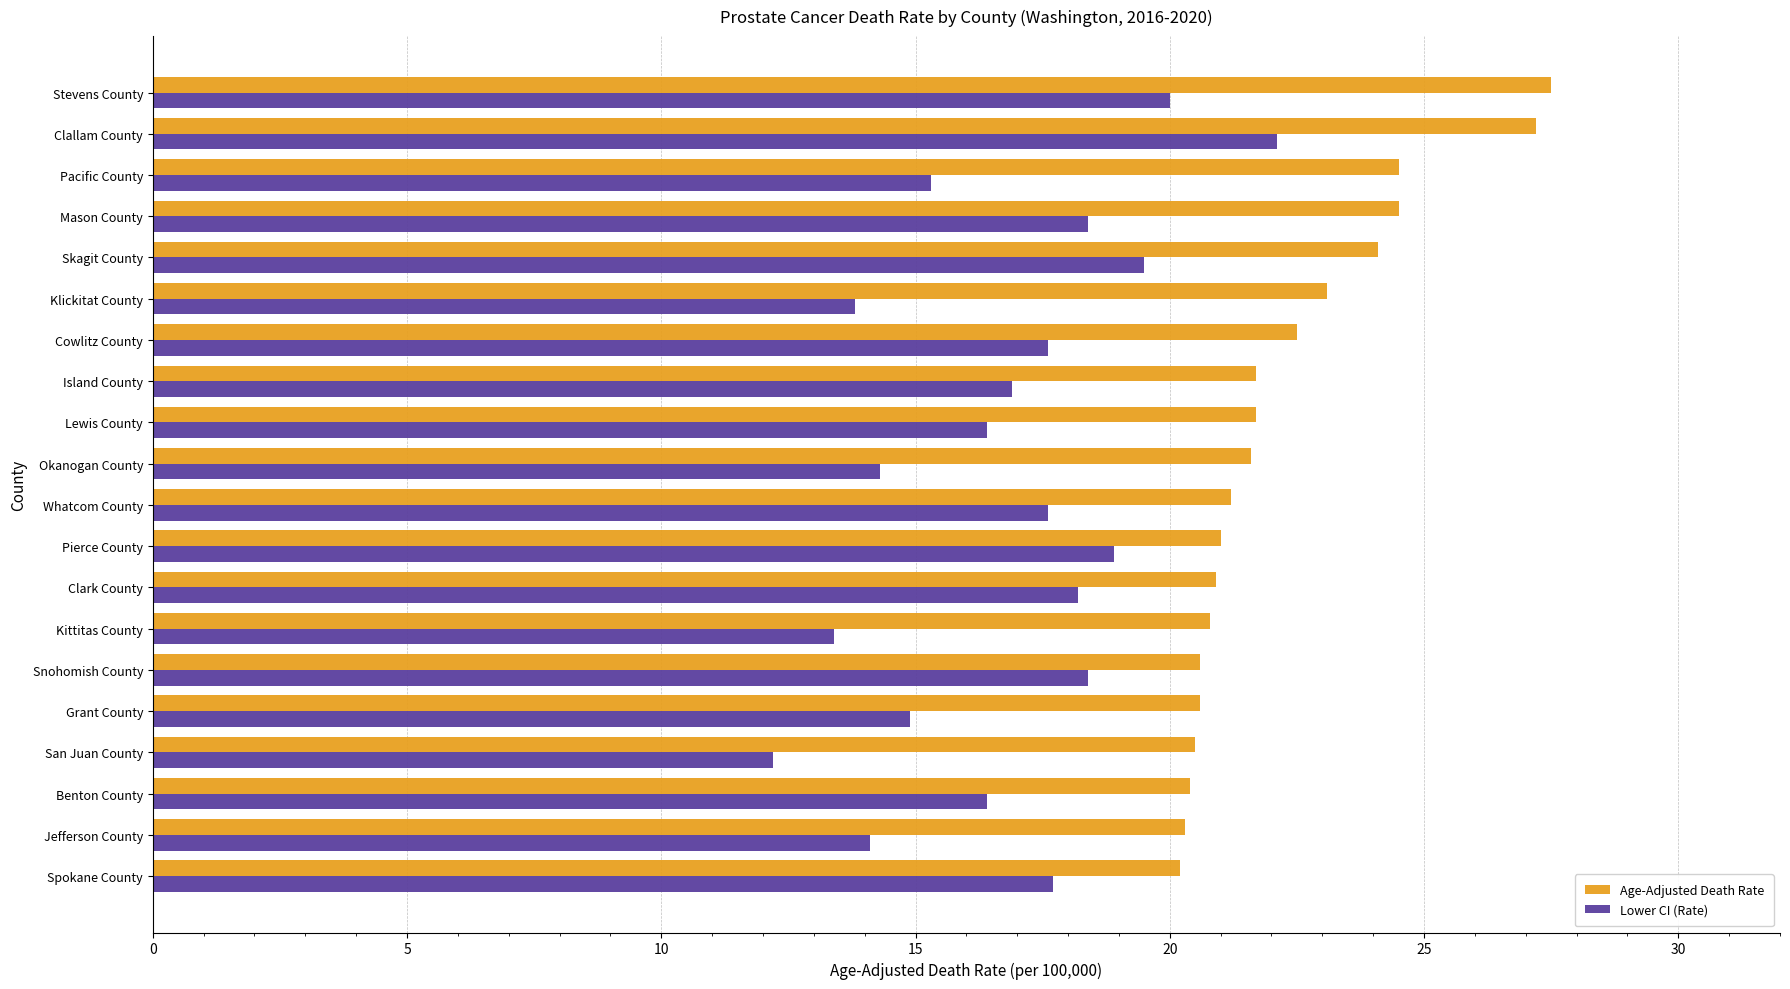

Which series has the largest total across all categories?

Age-Adjusted Death Rate